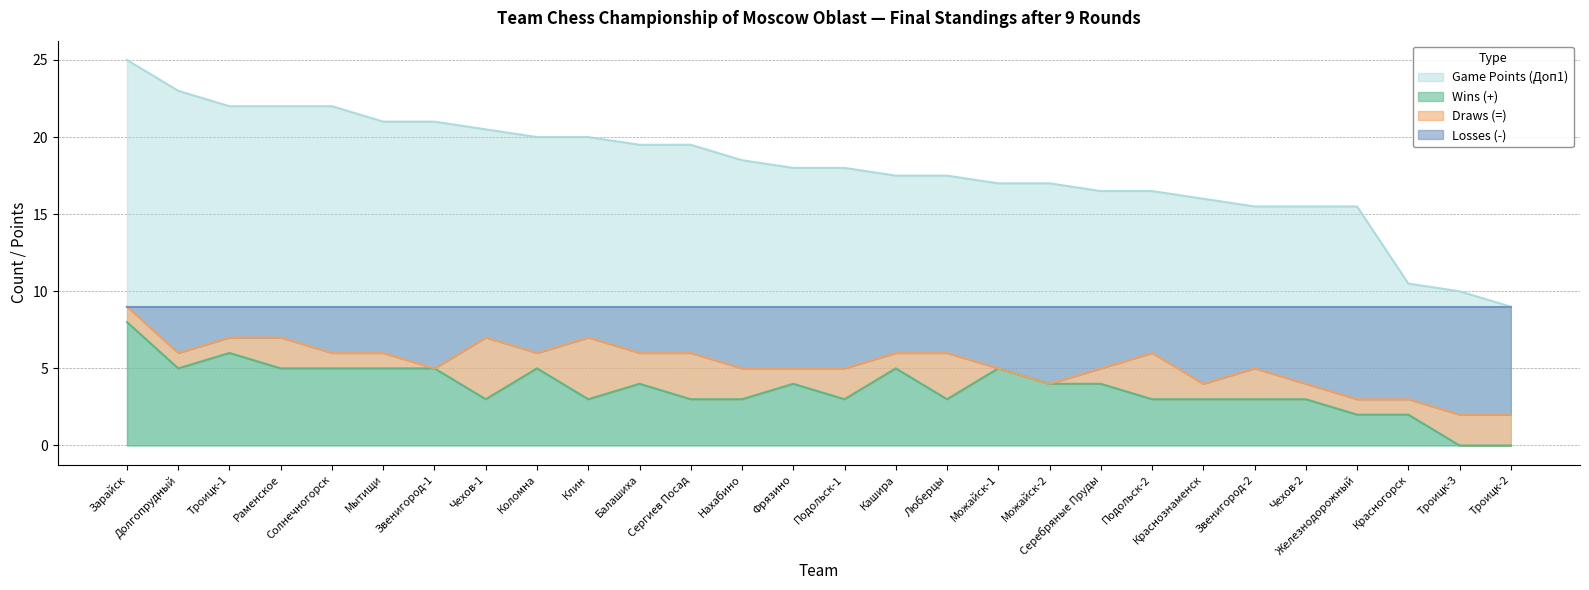

Where does the Losses (-) series first go above 6?

Зарайск